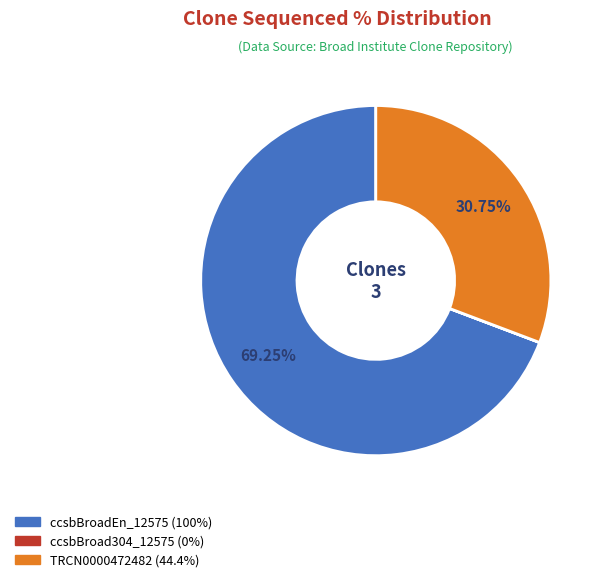

Does any single category account for the majority?

Yes